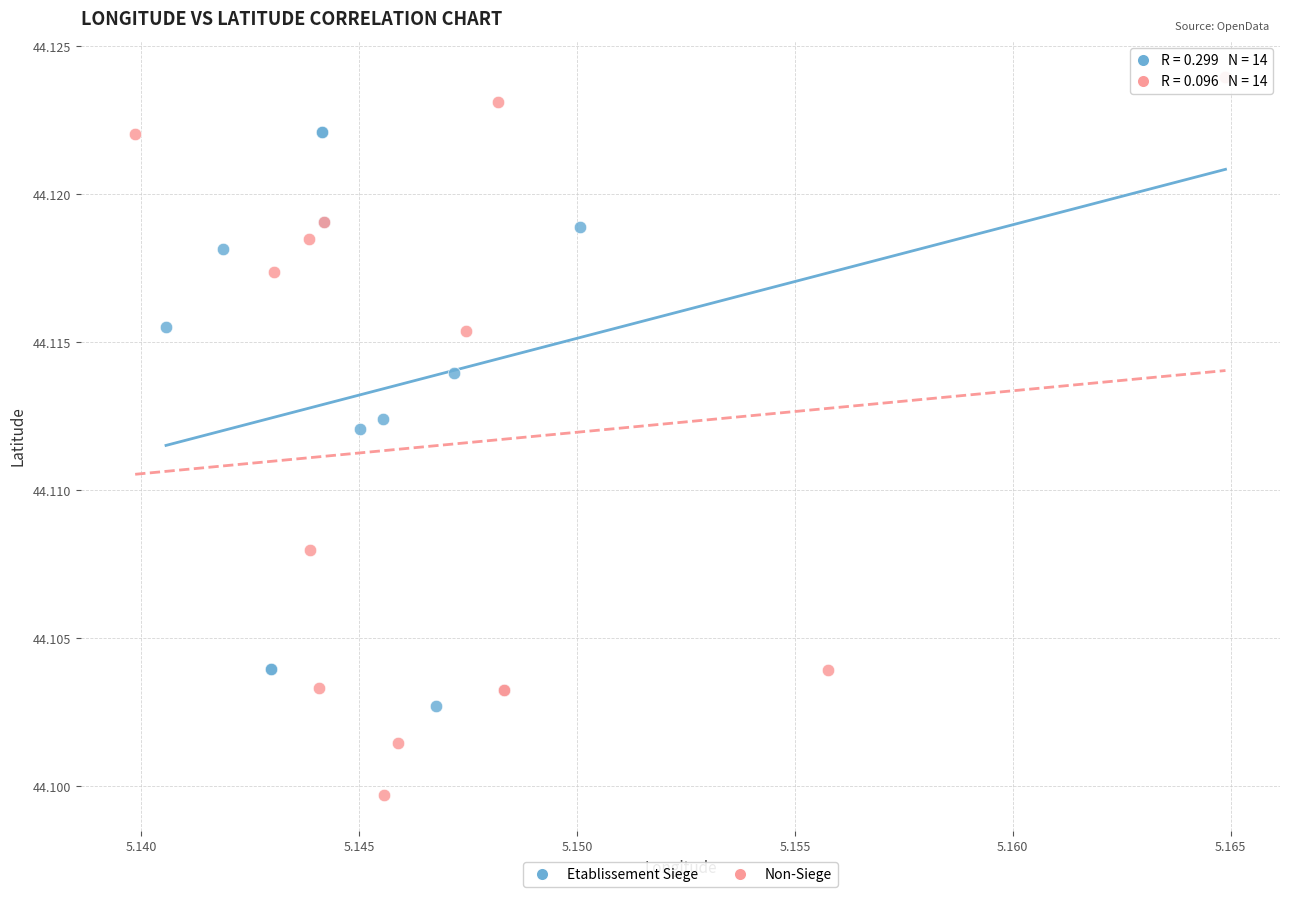

Which series reaches the minimum Y coordinate?

Non-Siege